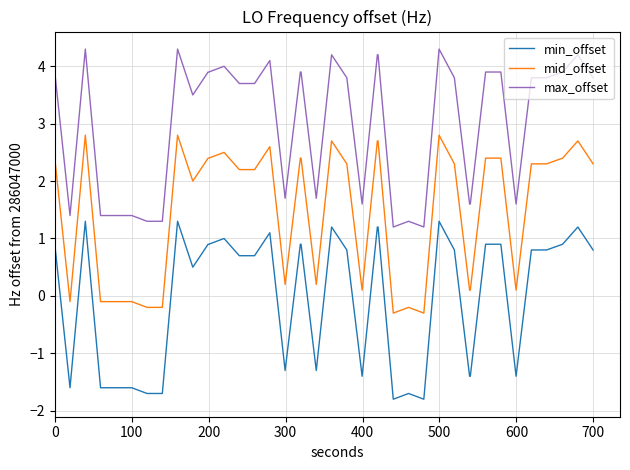

What is the difference between the maximum and minimum values in the max_offset series?

3.1